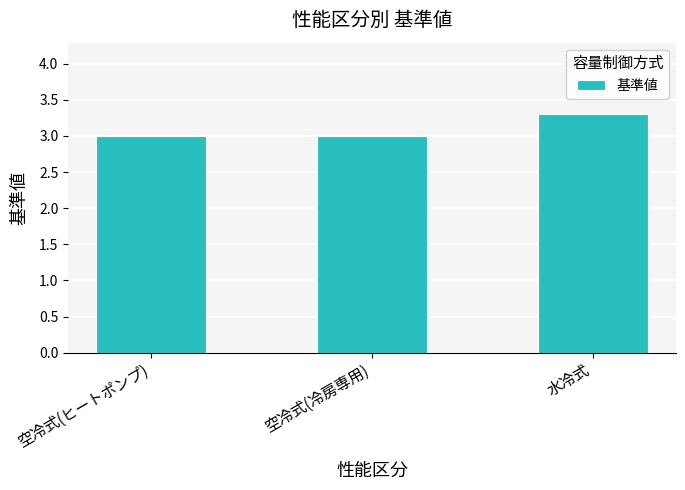

What is the average value?

3.1